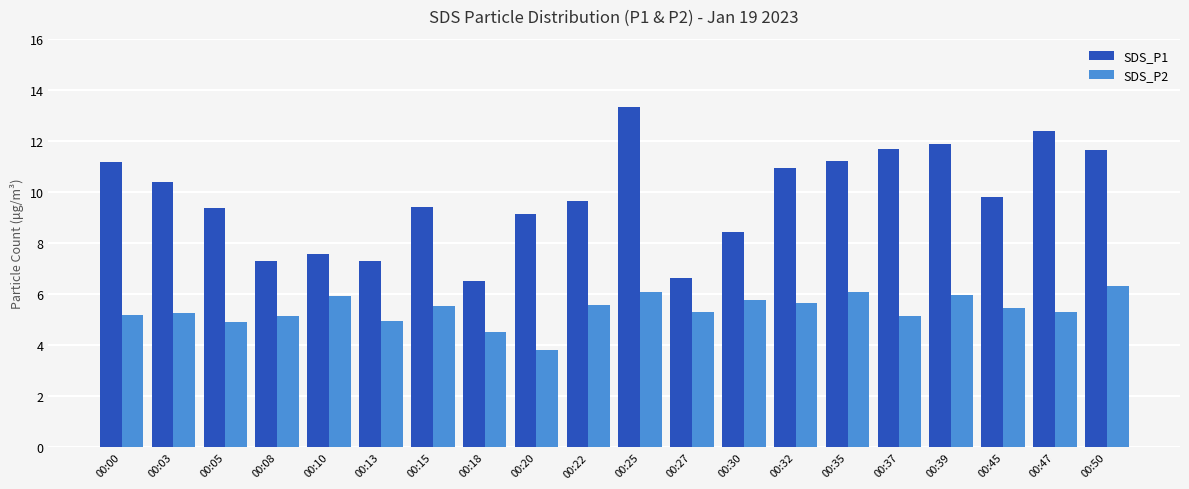

How many groups of bars are there?

20